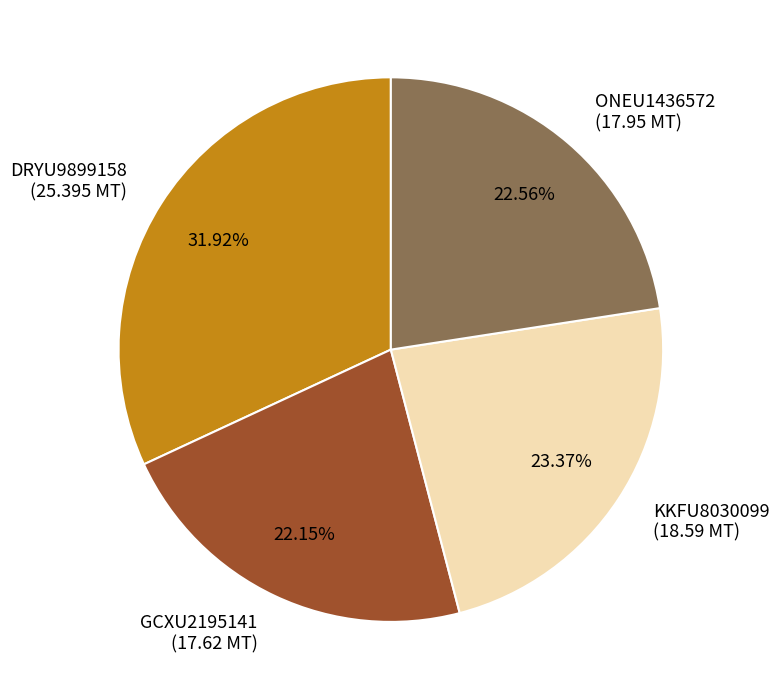

To the nearest percent, what is the average slice percentage?

25%